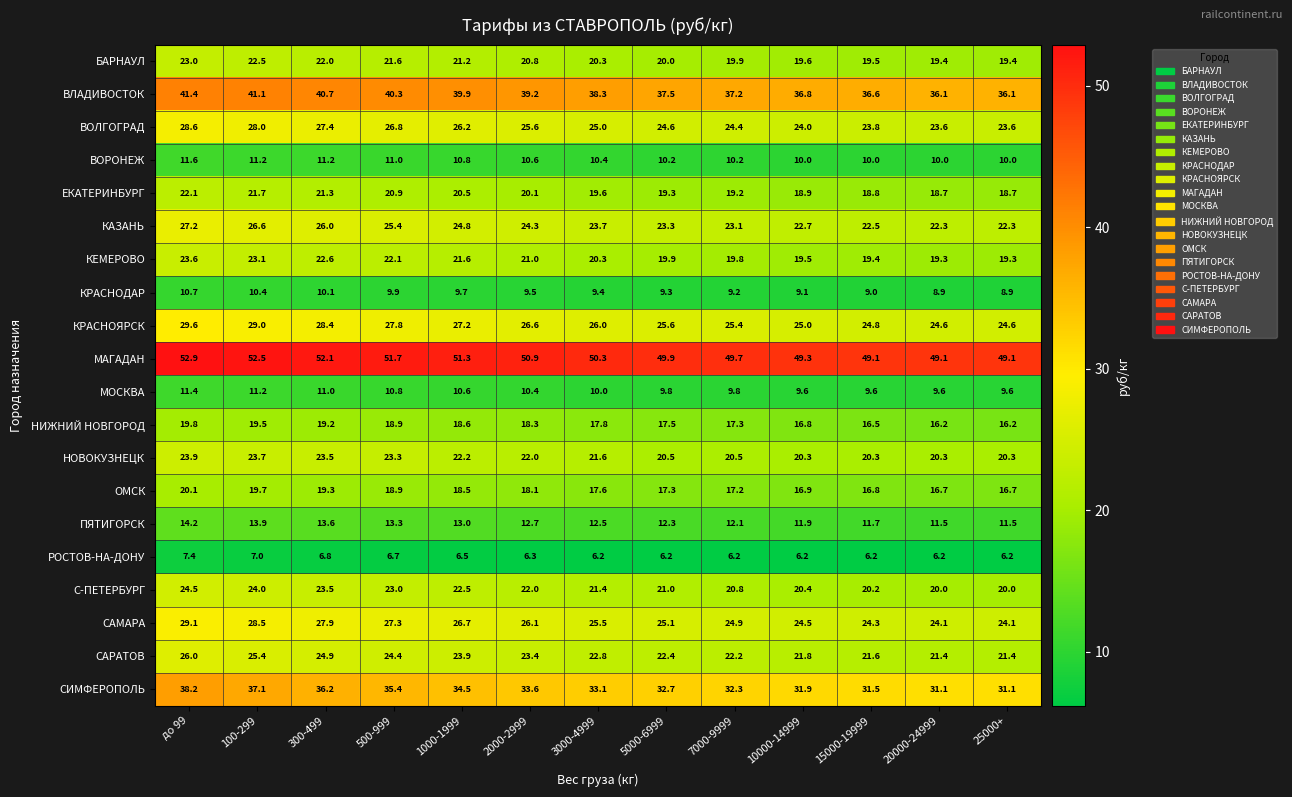

What is the smallest value displayed?

6.2